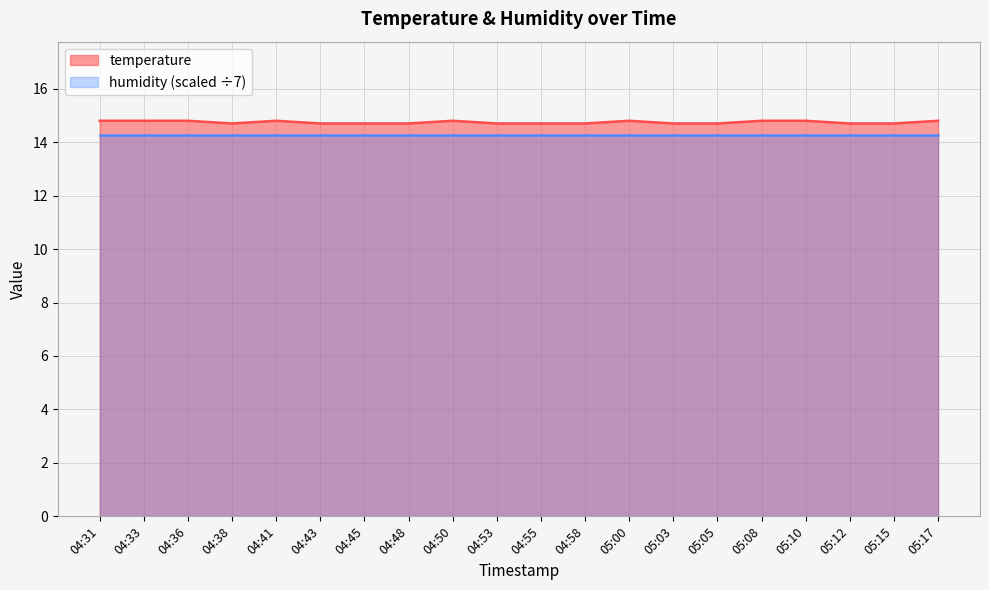

True or false: the data shows 23.2 at 04:58.

False